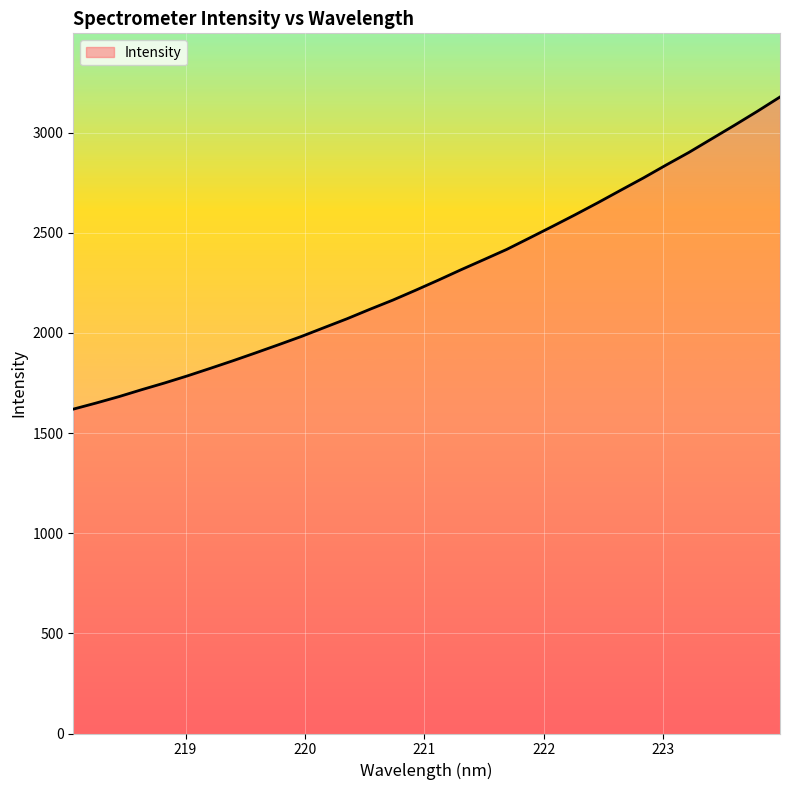

What is the difference between the maximum and minimum values?

1558.2